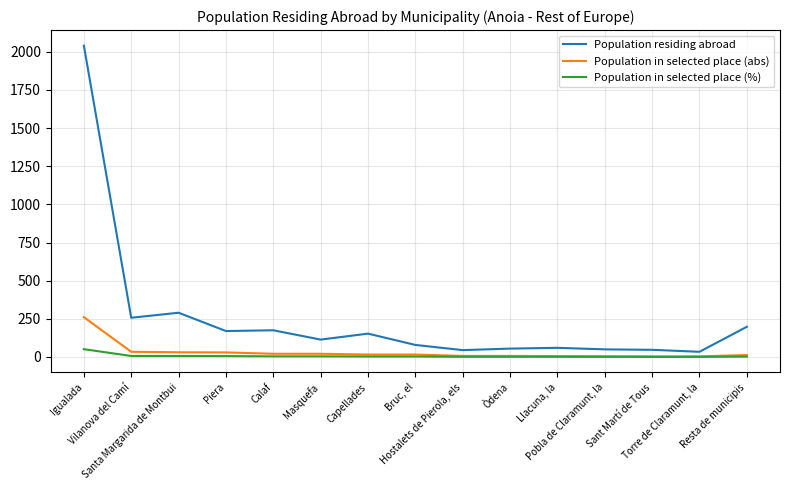

Which series has the widest spread of values?

Population residing abroad